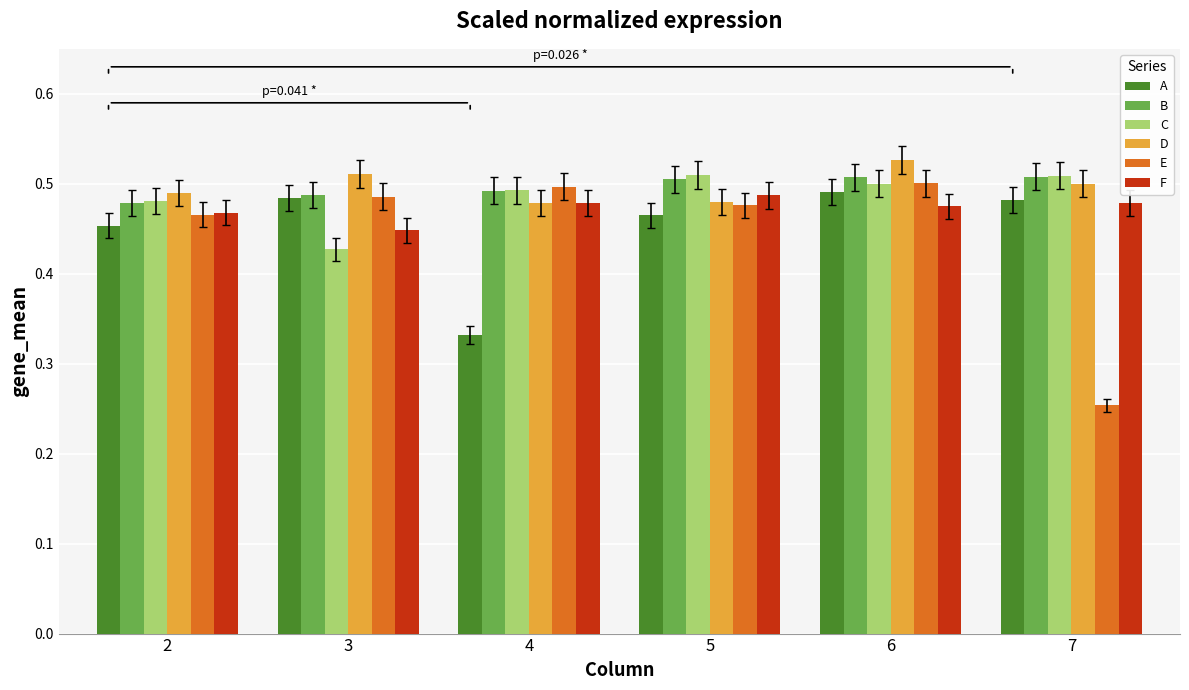

Is it true that C equals 0.5 at 6?

True